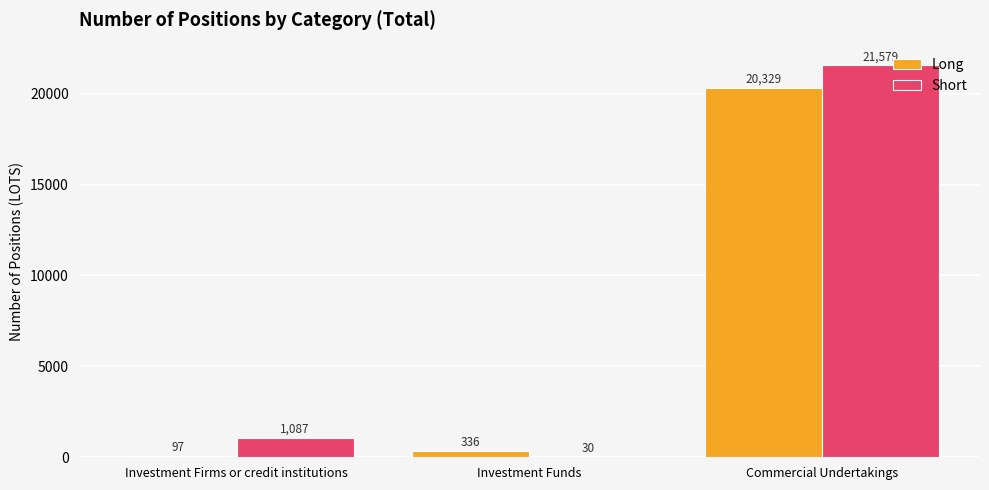

At which label does Short reach its peak?

Commercial Undertakings